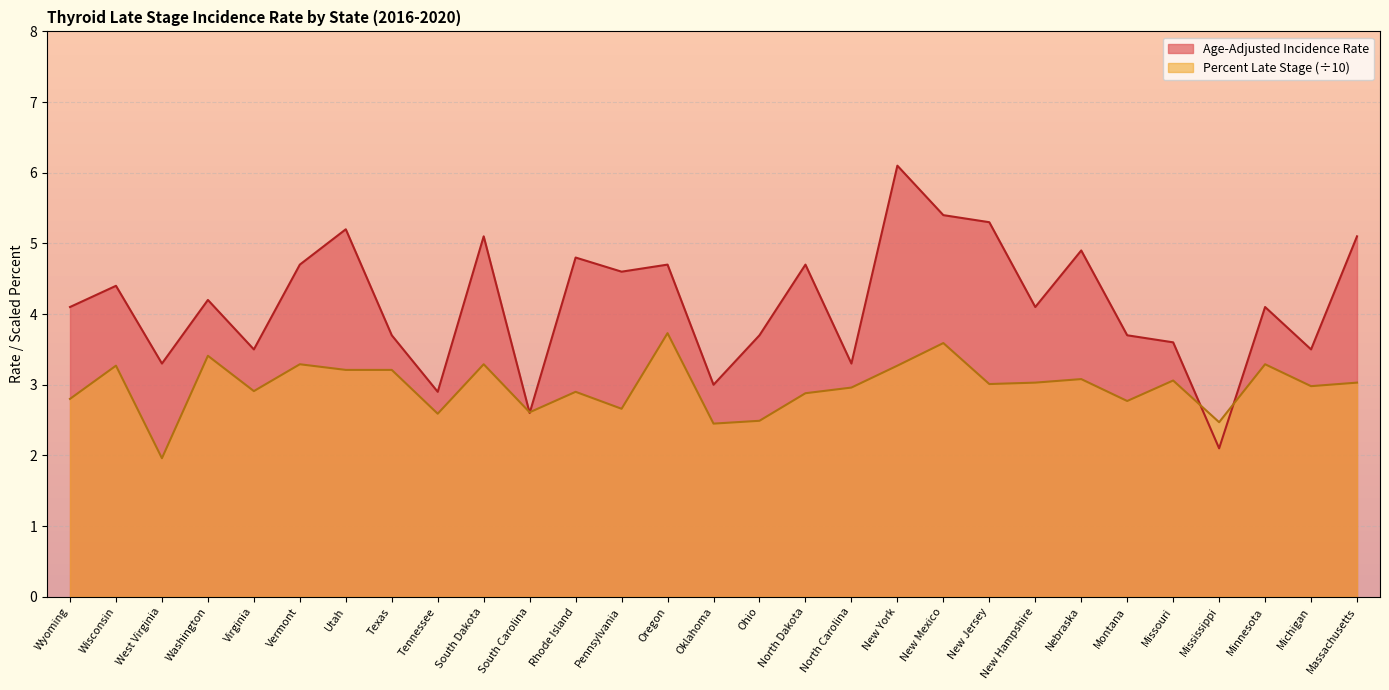

How many lines are shown in the chart?

2